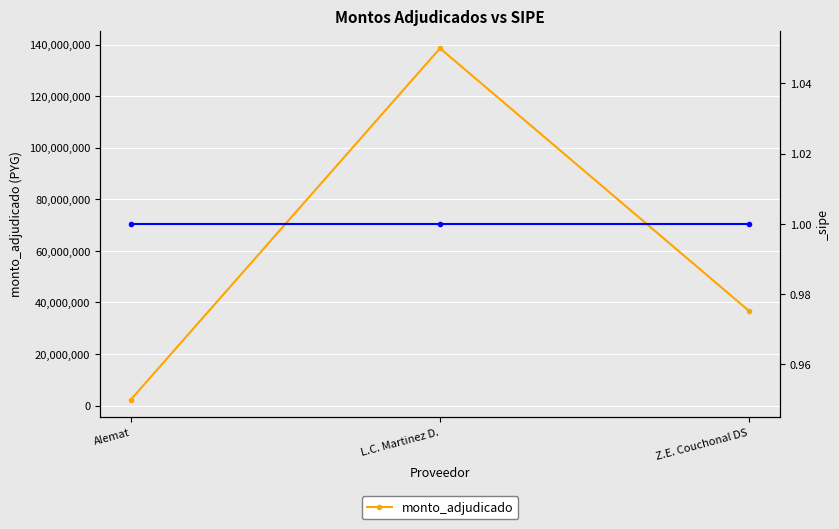

What is the change in value from Alemat to Z.E. Couchonal DS?

+34361460